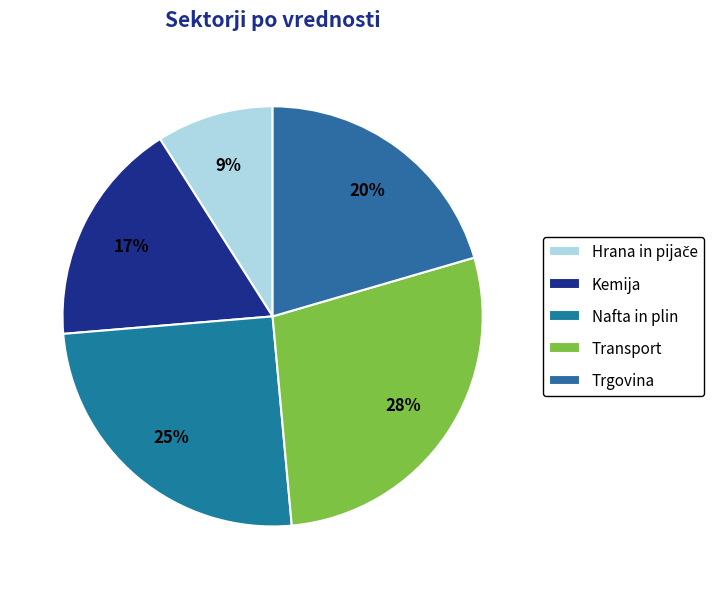

To the nearest percent, what is the average slice percentage?

20%